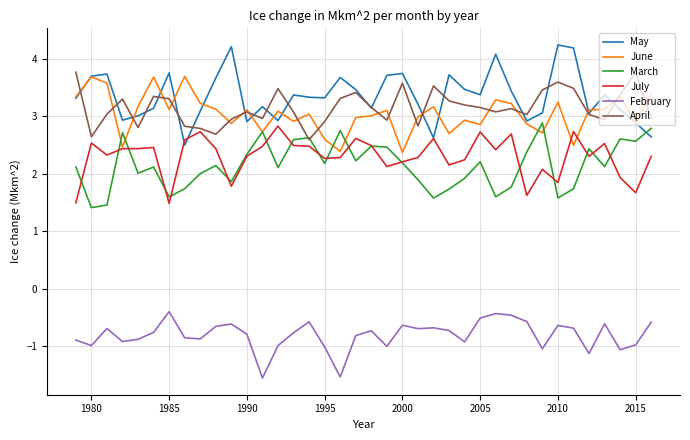

True or false: February and July cross at least once.

False